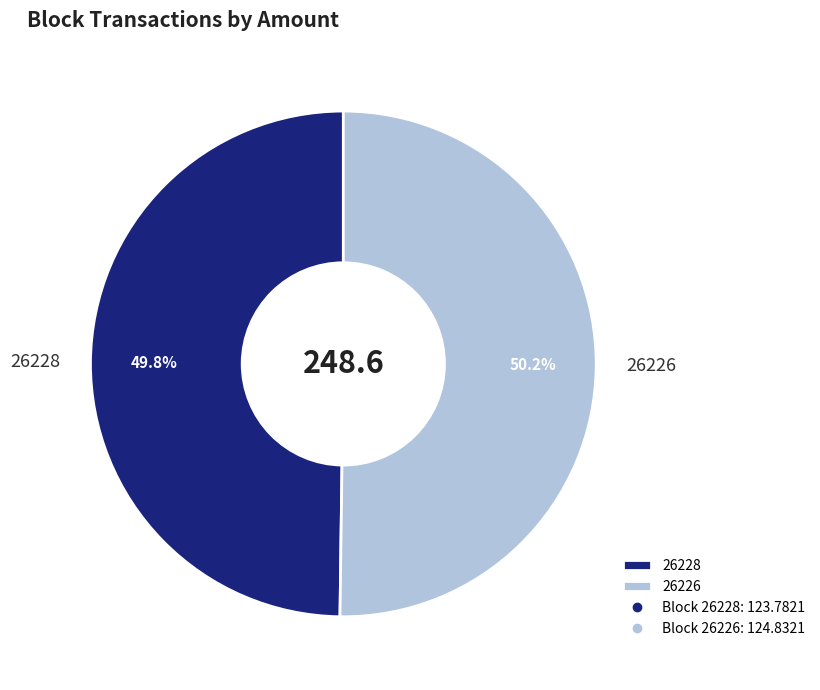

Approximately how many times larger is the value at 26228 compared to 26226?

1.0